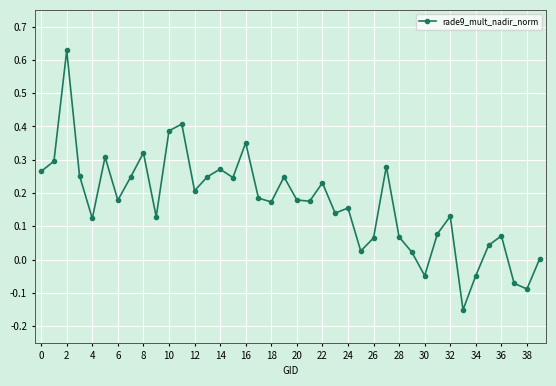

True or false: there are more than 0 points higher than both neighbors.

True